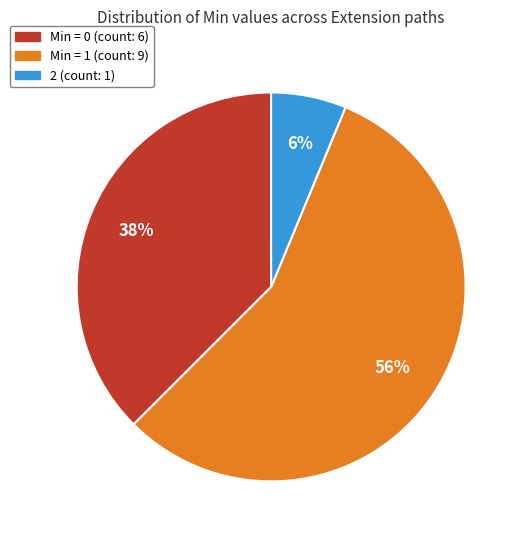

To the nearest percent, what is the difference between the largest and smallest slice percentages?

50%